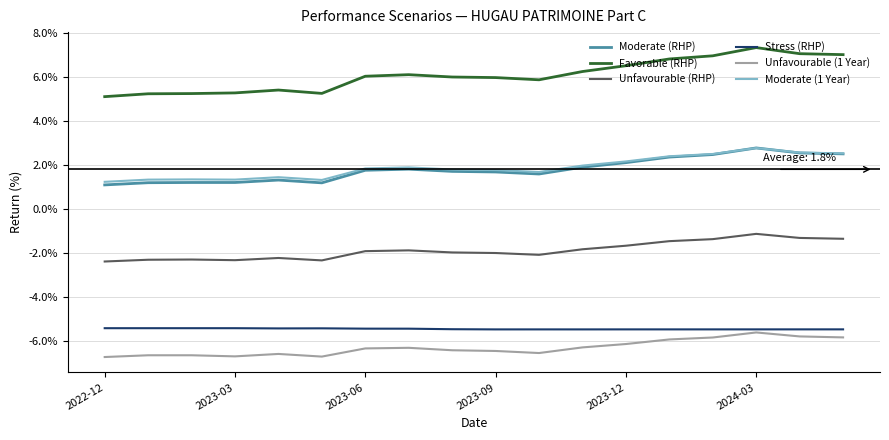

What are all the series names shown in the legend?

Moderate (RHP), Favorable (RHP), Unfavourable (RHP), Stress (RHP), Unfavourable (1 Year), Moderate (1 Year)